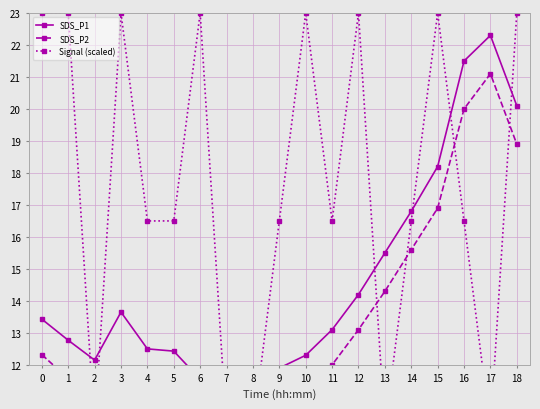

Reading left to right, extract all data points from this chart.

SDS_P1: 13.4	12.8	12.2	13.7	12.5	12.4	11.6	11.3	11.1	11.9	12.3	13.1	14.2	15.5	16.8	18.2	21.5	22.3	20.1
SDS_P2: 12.3	11.6	10.9	11.4	11.1	10.1	10.5	10.3	10.1	10.8	11.2	12.0	13.1	14.3	15.6	16.9	20.0	21.1	18.9
Signal (scaled): 23.0	23.0	10.0	23.0	16.5	16.5	23.0	10.0	10.0	16.5	23.0	16.5	23.0	10.0	16.5	23.0	16.5	10.0	23.0